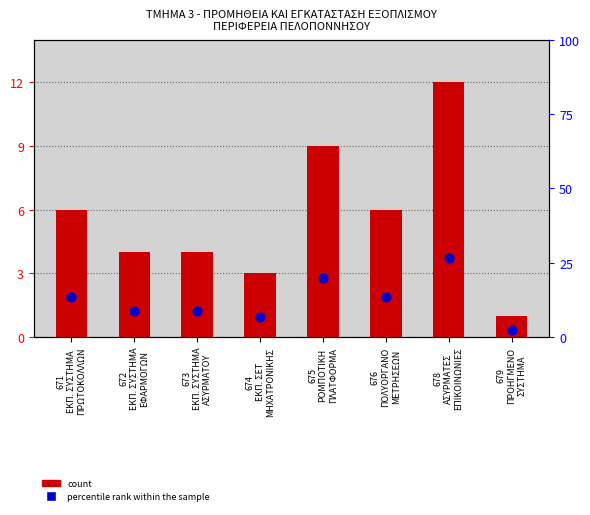

Which series has the largest total across all categories?

percentile rank within the sample